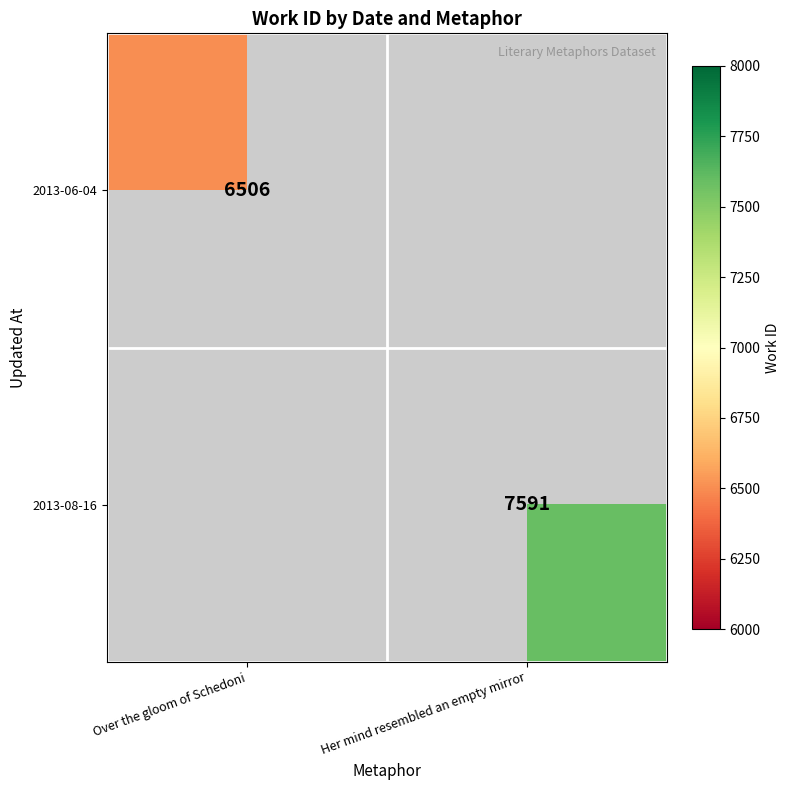

The 2013-08-16 series shows 7591 at Her mind resembled an empty mirror. True or false?

True